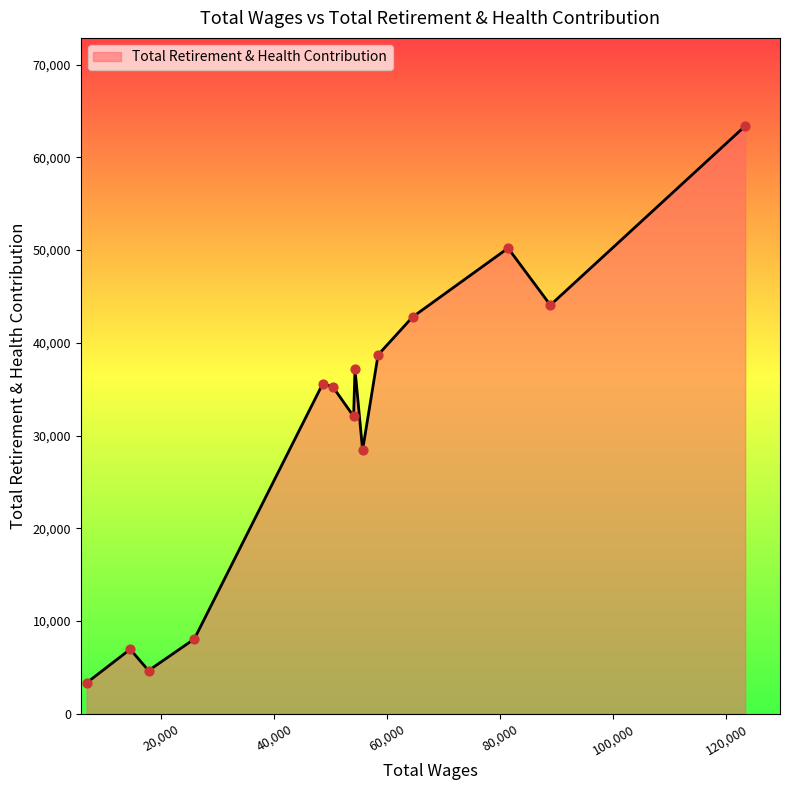

What is the greatest value displayed?

63374